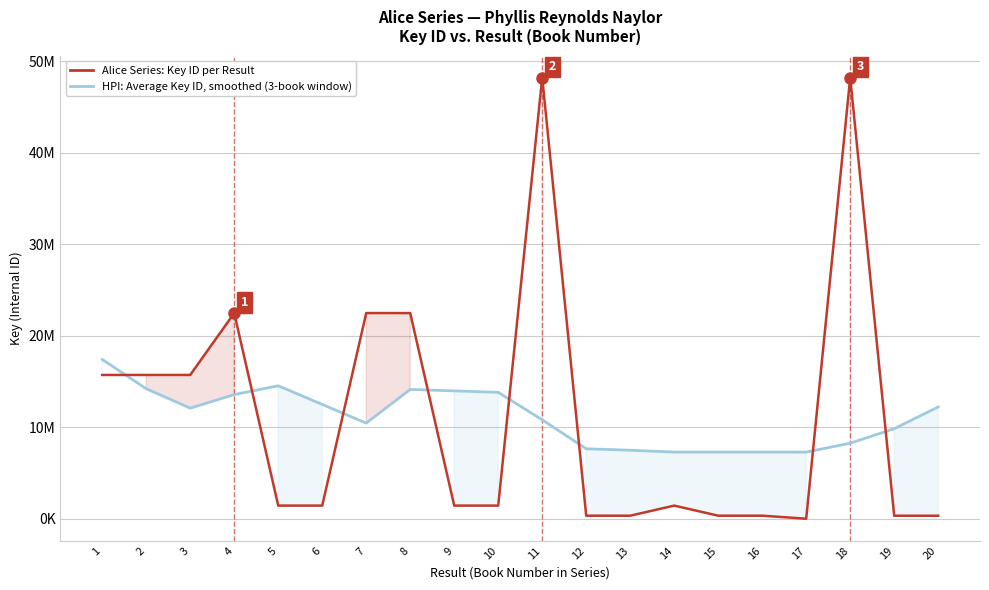

Which series has the largest range (max minus min)?

Alice Series: Key ID per Result